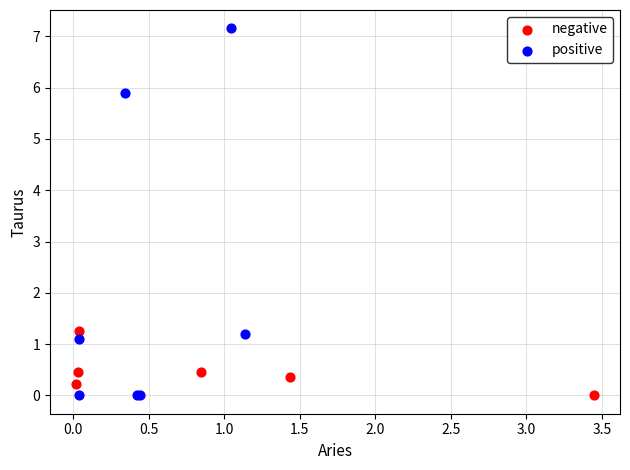

Which series contains the highest Y value?

positive